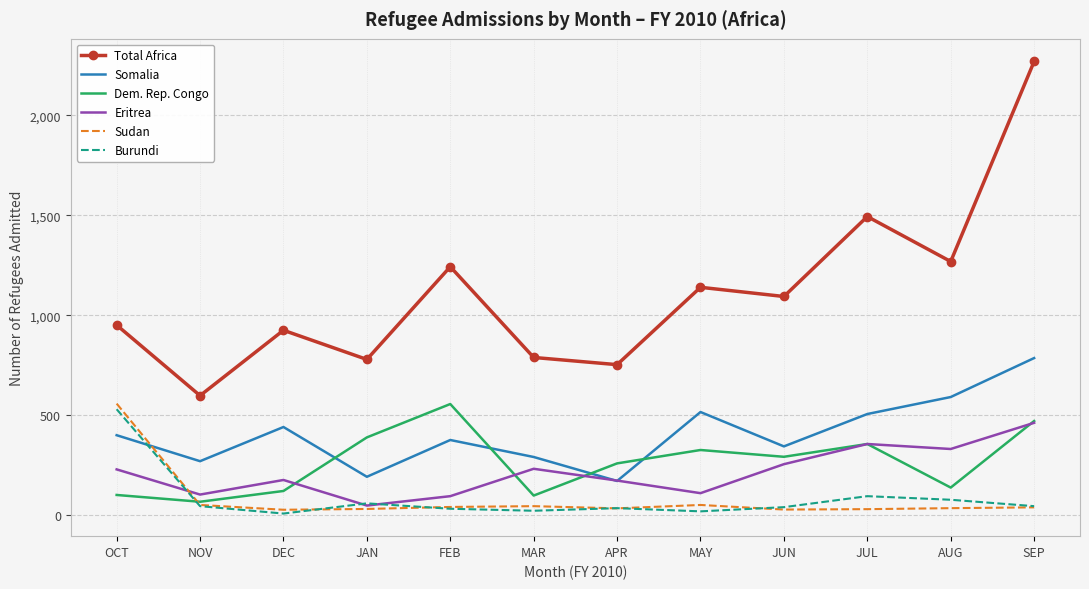

Which series has the largest total across all categories?

Total Africa